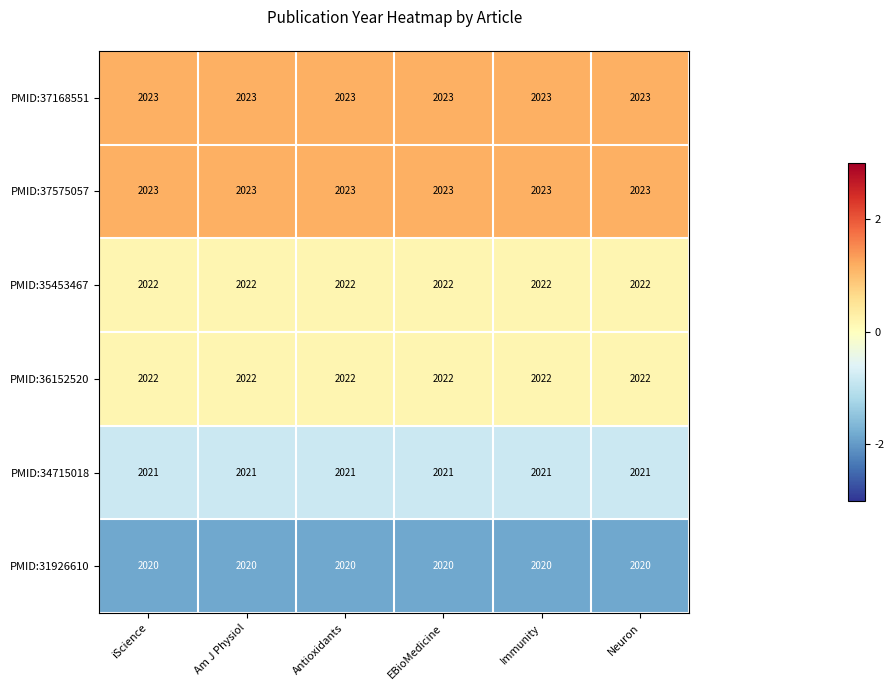

The PMID:31926610 series shows 3488 at EBioMedicine. True or false?

False